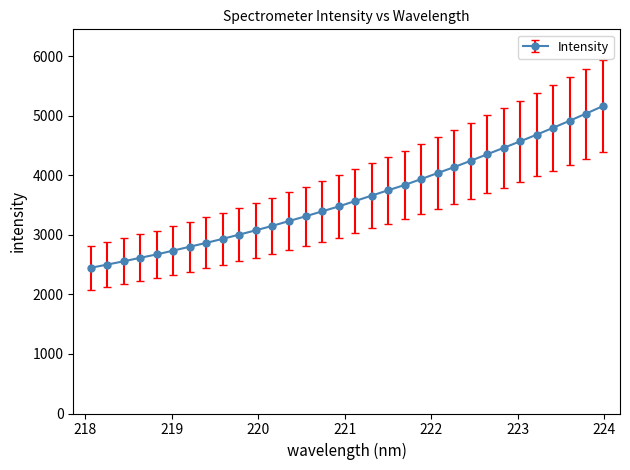

What is the average value?

3625.1